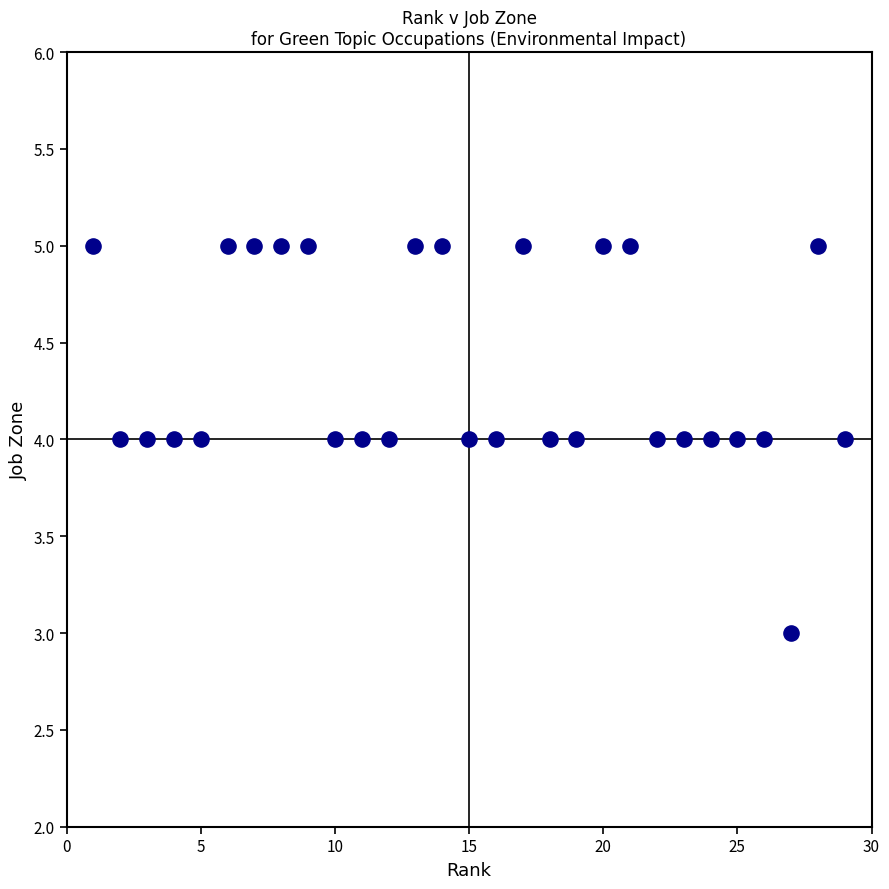

List the coordinates of all points as (Y, X) pairs, reading left to right.

(5, 1)  (4, 2)  (4, 3)  (4, 4)  (4, 5)  (5, 6)  (5, 7)  (5, 8)  (5, 9)  (4, 10)  (4, 11)  (4, 12)  (5, 13)  (5, 14)  (4, 15)  (4, 16)  (5, 17)  (4, 18)  (4, 19)  (5, 20)  (5, 21)  (4, 22)  (4, 23)  (4, 24)  (4, 25)  (4, 26)  (3, 27)  (5, 28)  (4, 29)